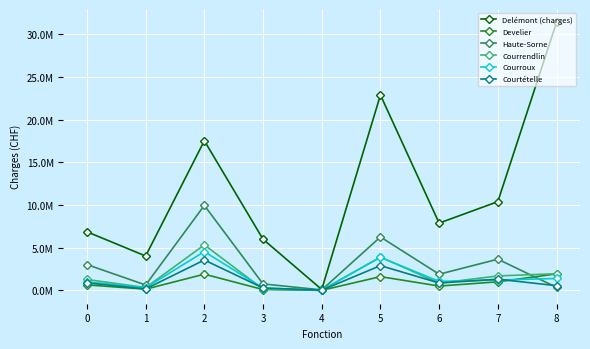

What are all the series names shown in the legend?

Delémont (charges), Develier, Haute-Sorne, Courrendlin, Courroux, Courtételle